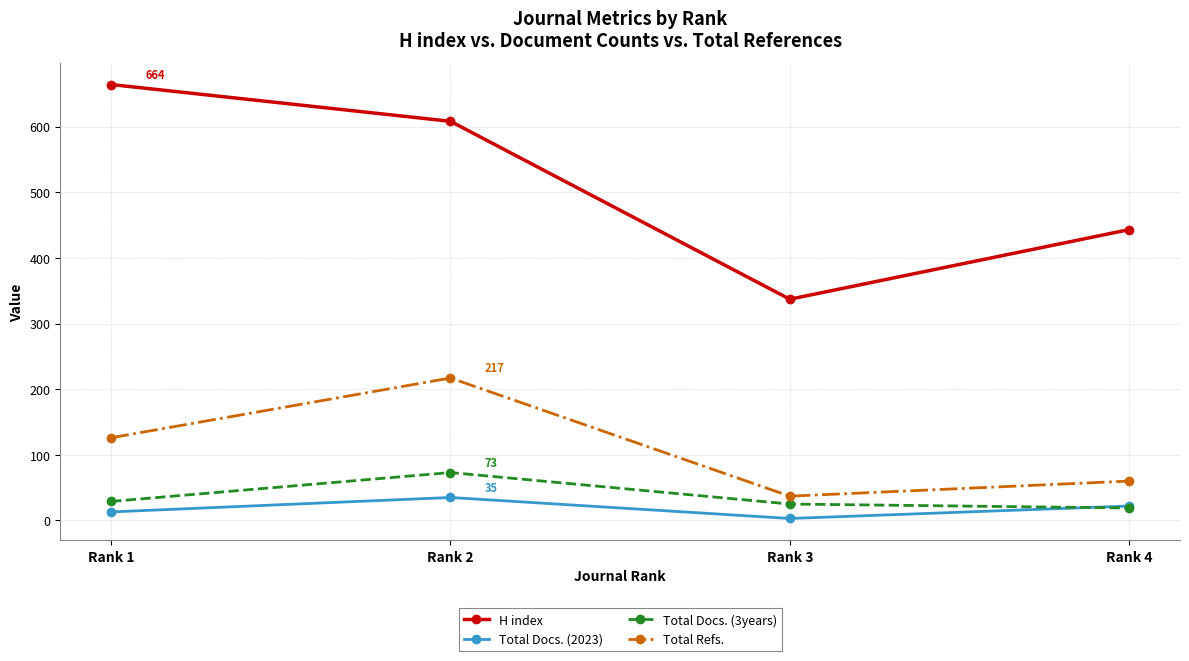

How many data points in Total Docs. (2023) are less than 22?

2